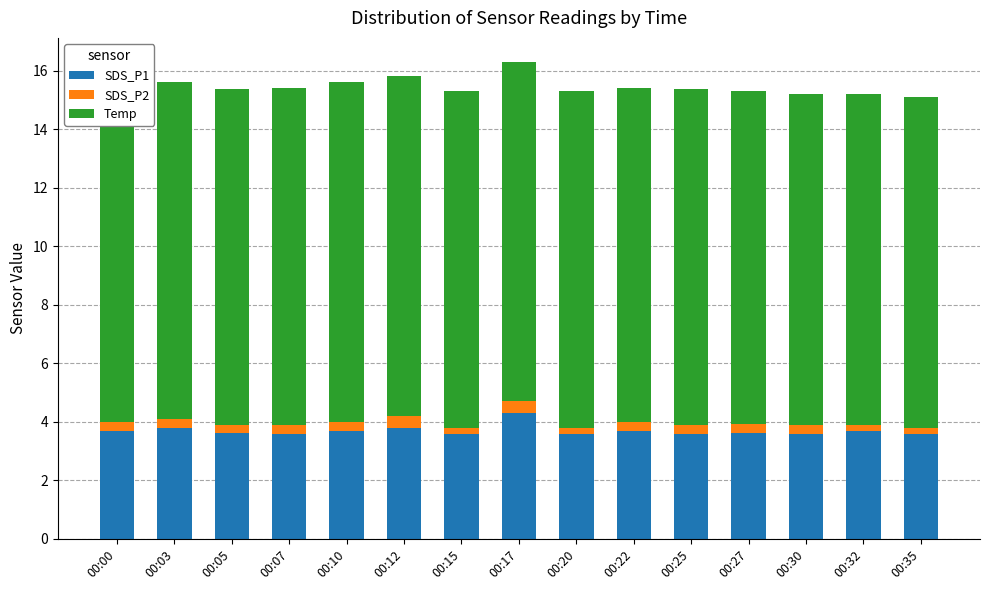

The SDS_P1 series shows 5.8 at 00:10. True or false?

False